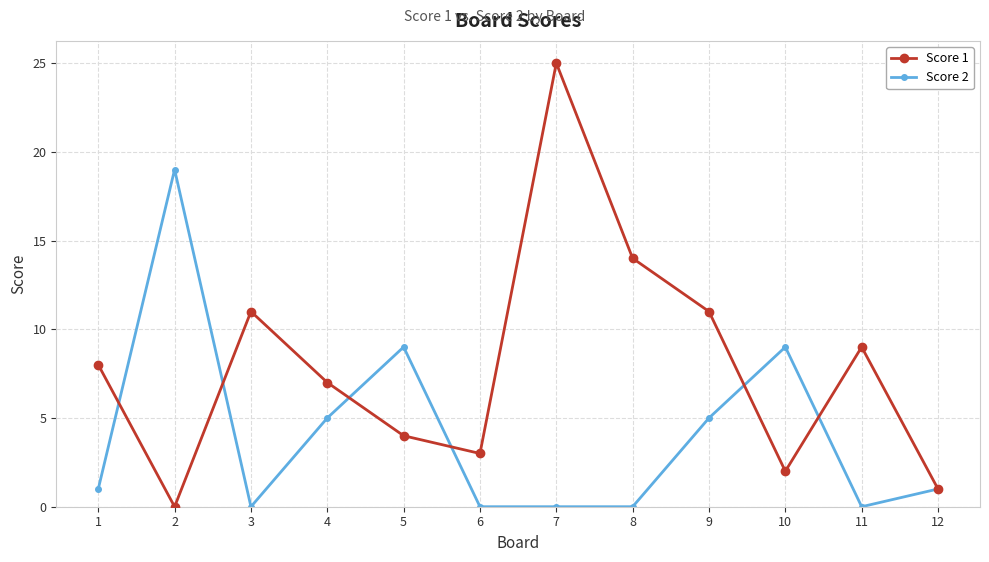

At which category does Score 2 reach its first local peak?

2